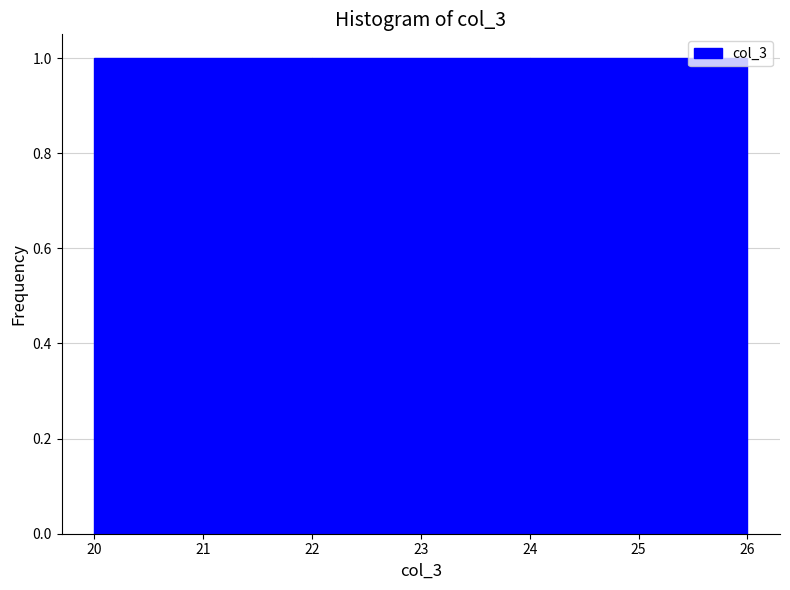

What is the height of the bar covering 20 to 22 on the x-axis? The values are not printed on the chart, so give them approximately, as read against the axis.

1